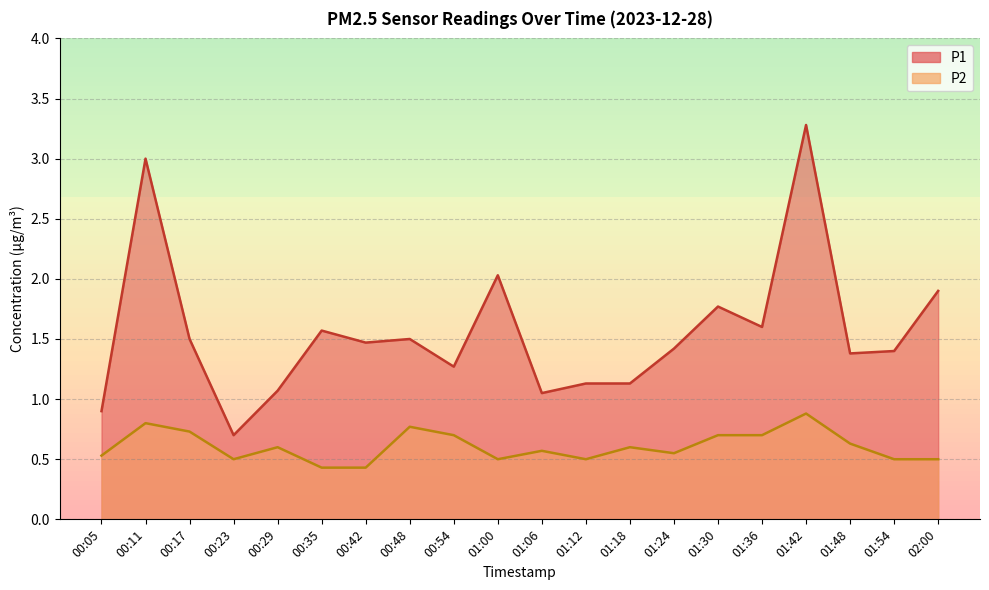

True or false: P1 and P2 intersect in this chart.

False